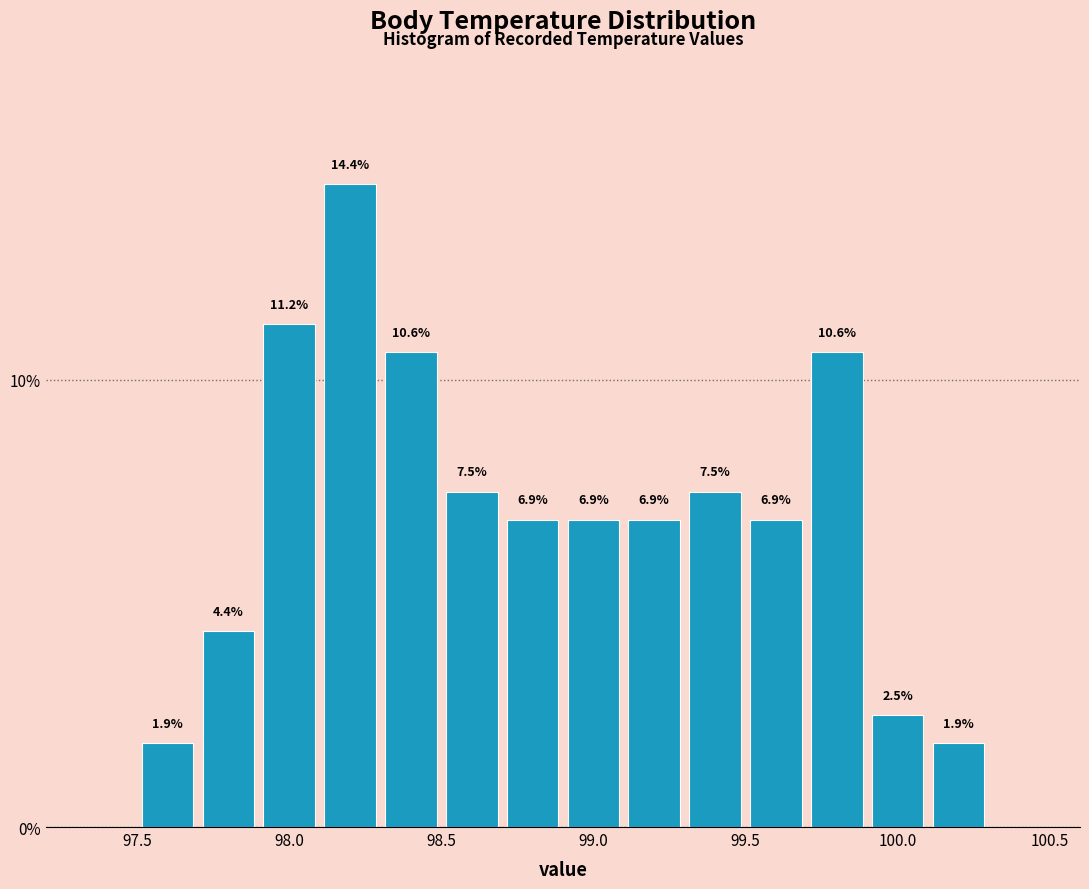

Over which range of the x-axis is the bar tallest?

98.1 to 98.3